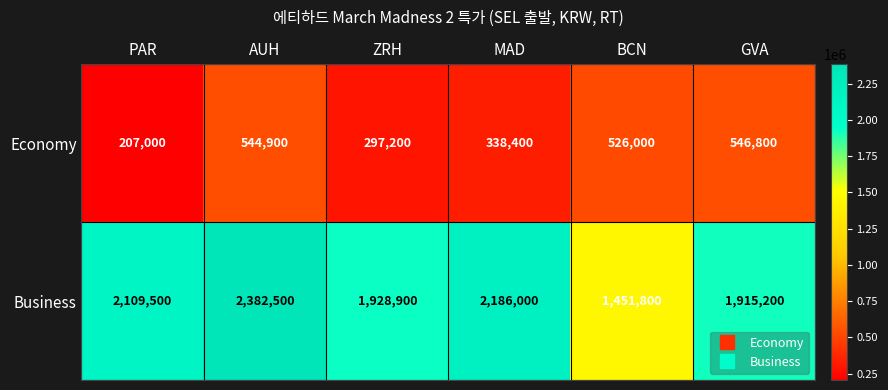

Read the Economy value at ZRH, to the nearest 50.

297200